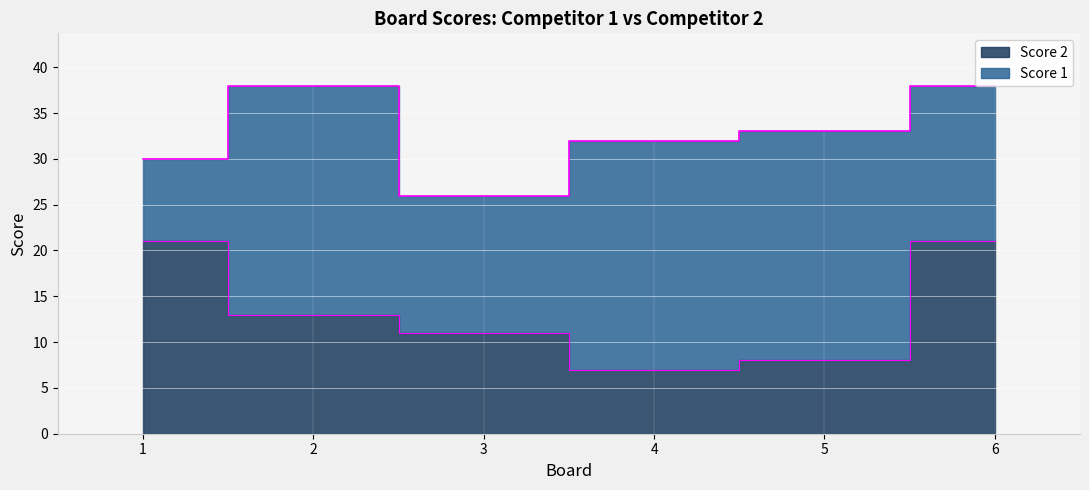

Which label corresponds to the smallest value in the chart?

4